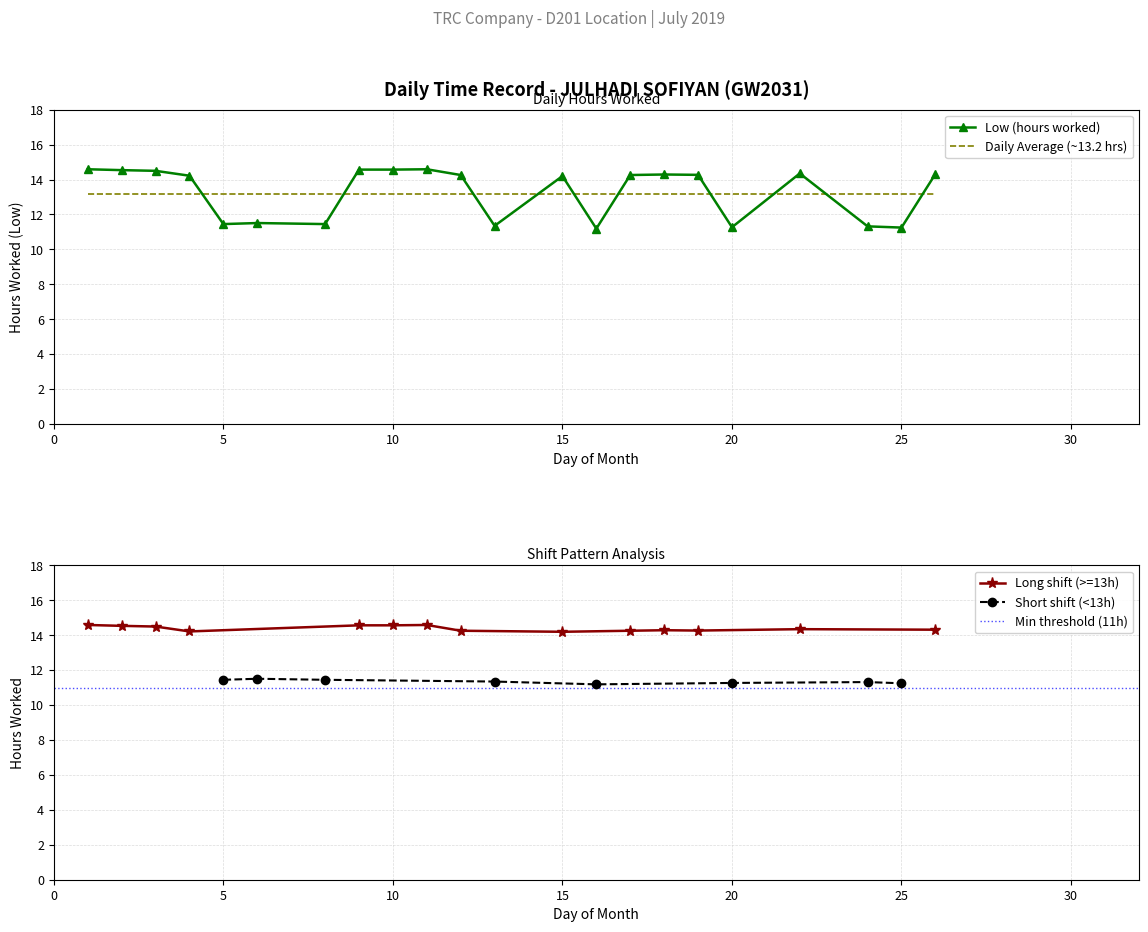

Reading left to right, transcribe all the data shown in this chart.

14.6	14.5	14.5	14.2	11.4	11.5	11.4	14.6	14.6	14.6	14.3	11.3	14.2	11.2	14.3	14.3	14.3	11.3	14.3	11.3	11.2	14.3